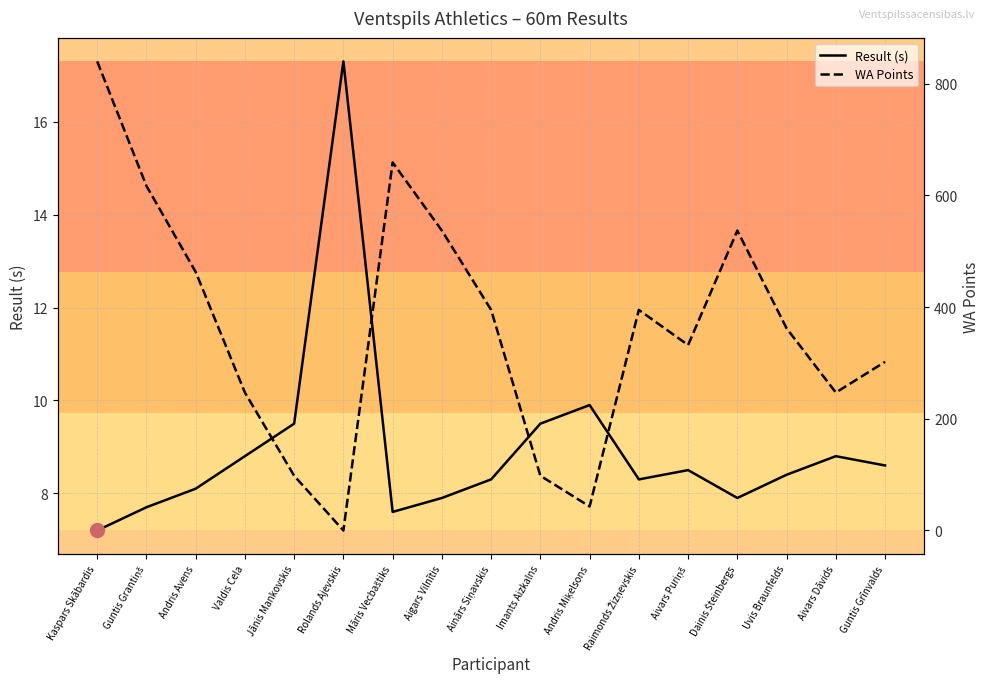

How many lines are shown in the chart?

2